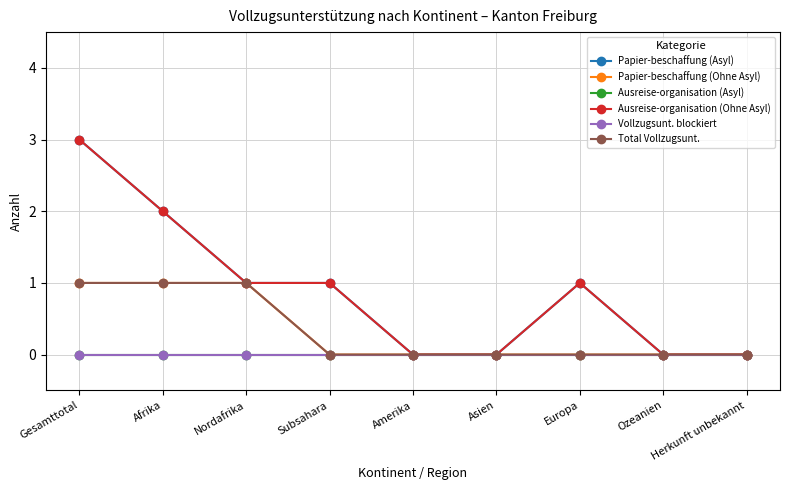

At how many categories does at least one series exceed 1?

2